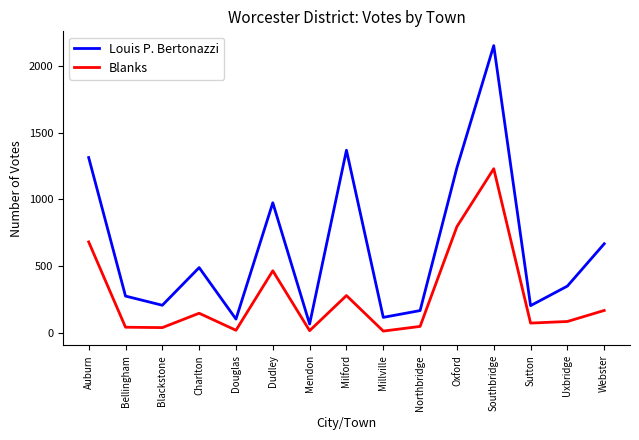

The Blanks series shows 71 at Sutton. True or false?

True